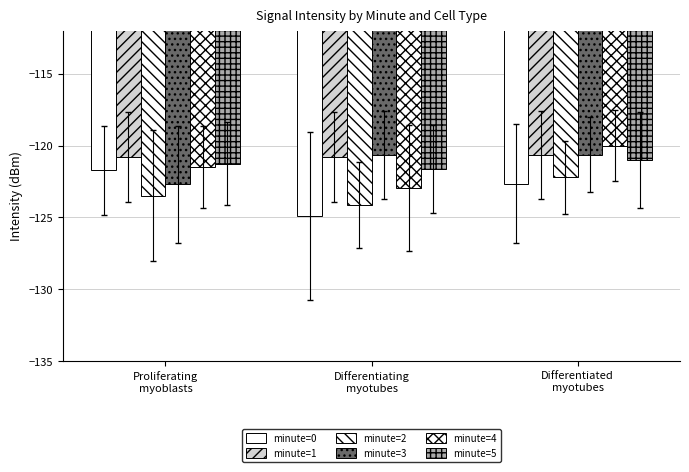

True or false: minute=4 has a value of -84.8 at Proliferating
myoblasts.

False